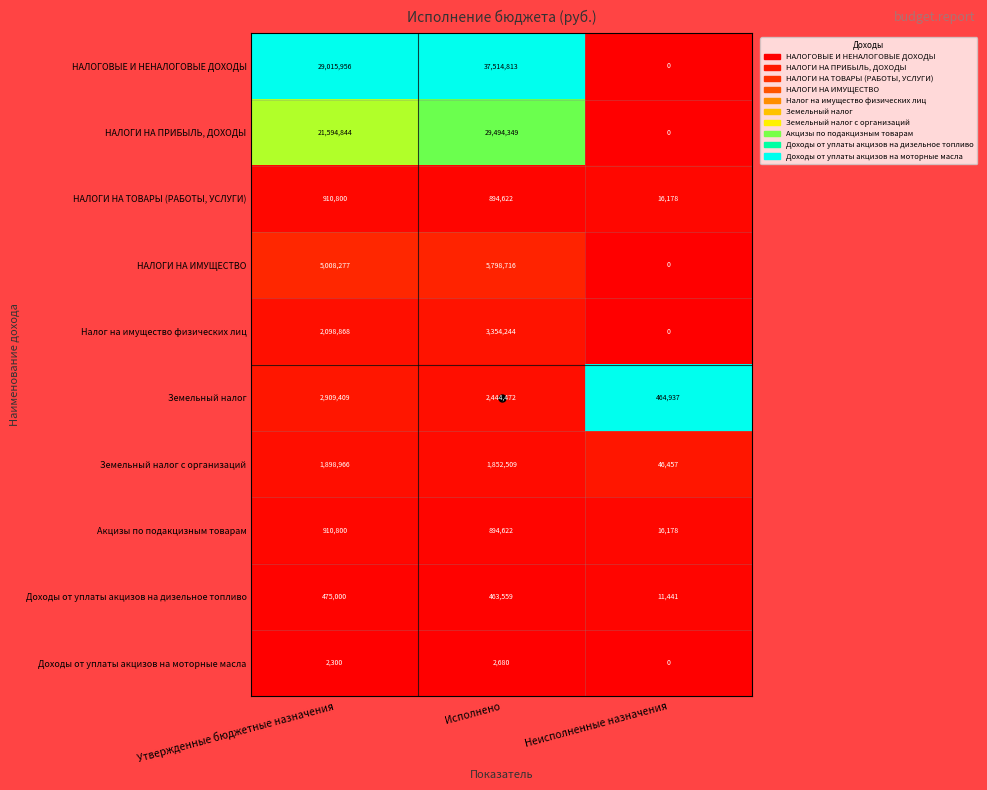

The value of НАЛОГИ НА ИМУЩЕСТВО at Исполнено is 5798716. True or false?

True